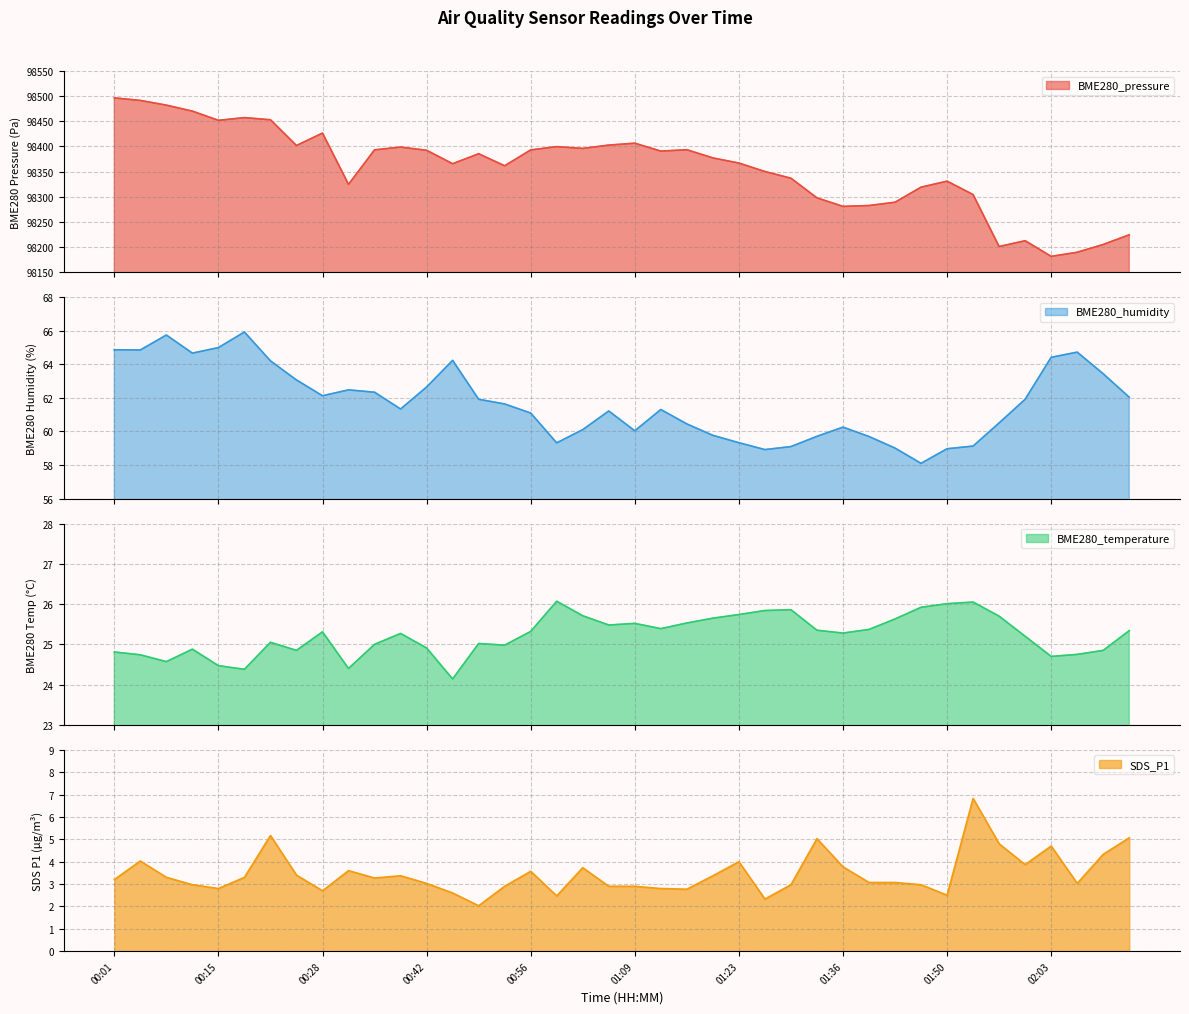

Is it true that BME280_temperature equals 33.2 at 01:06?

False